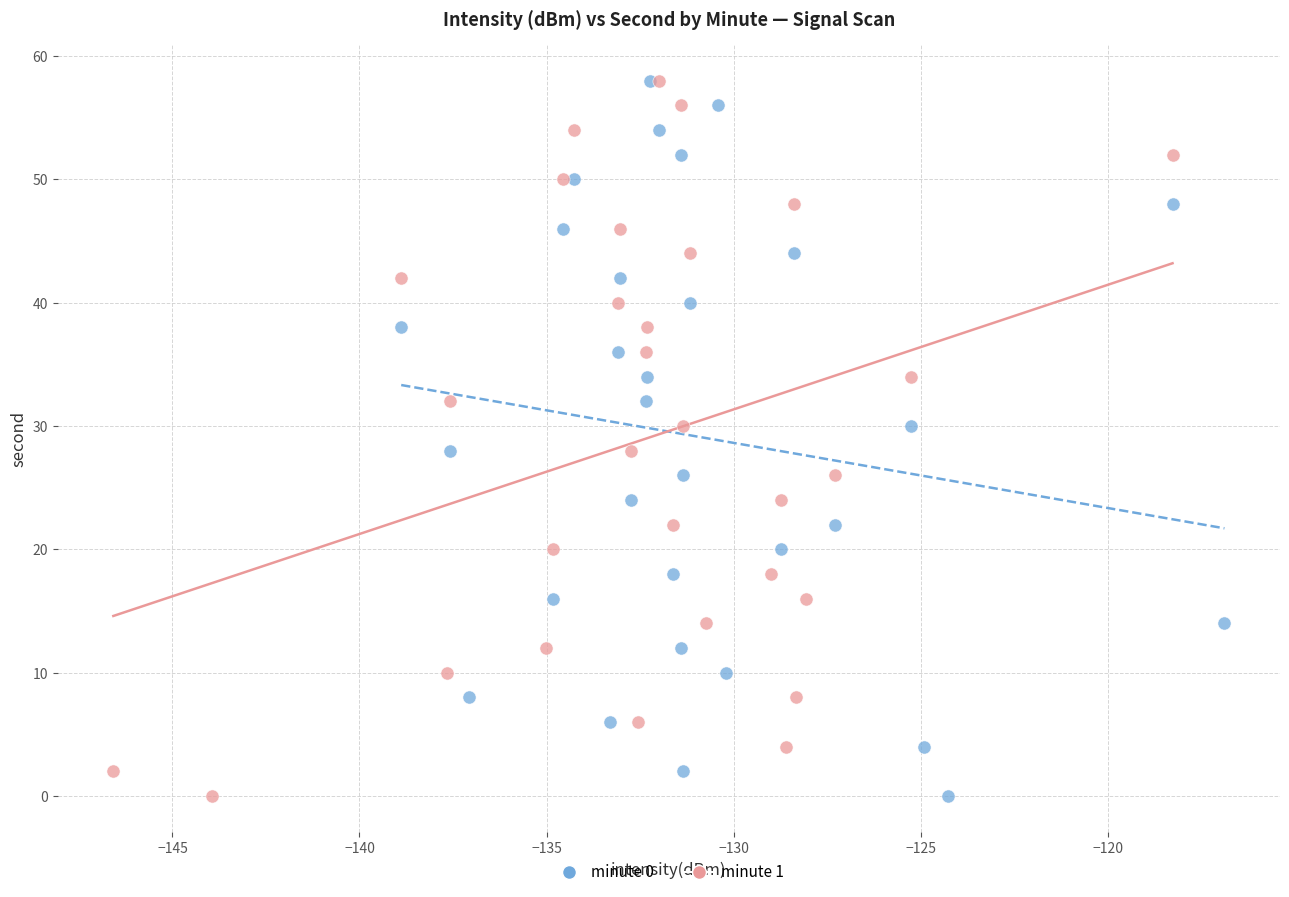

What are all the series names shown in the legend?

minute 0, minute 1